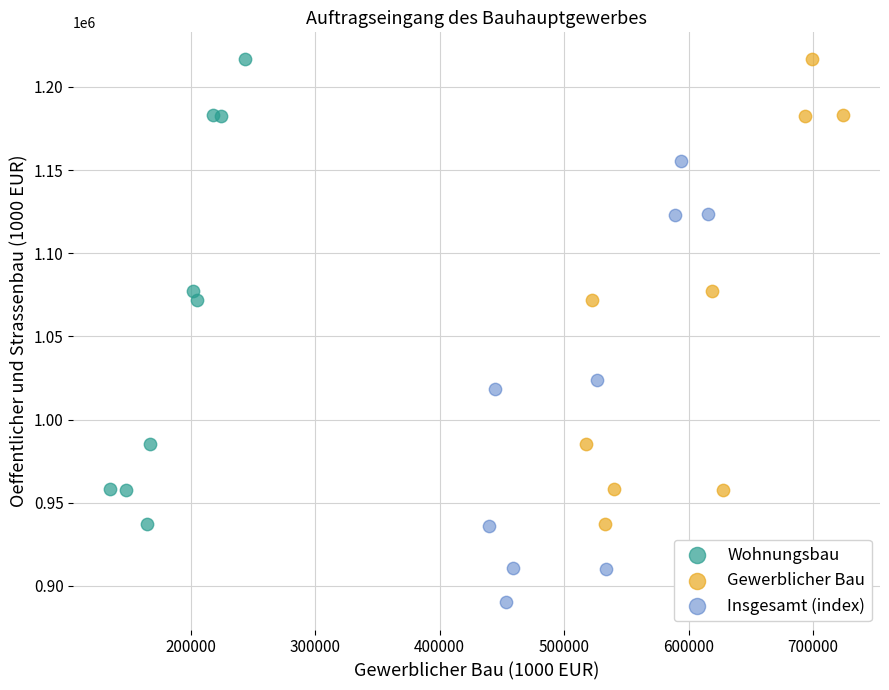

Which series contains the lowest Y value?

Insgesamt (index)